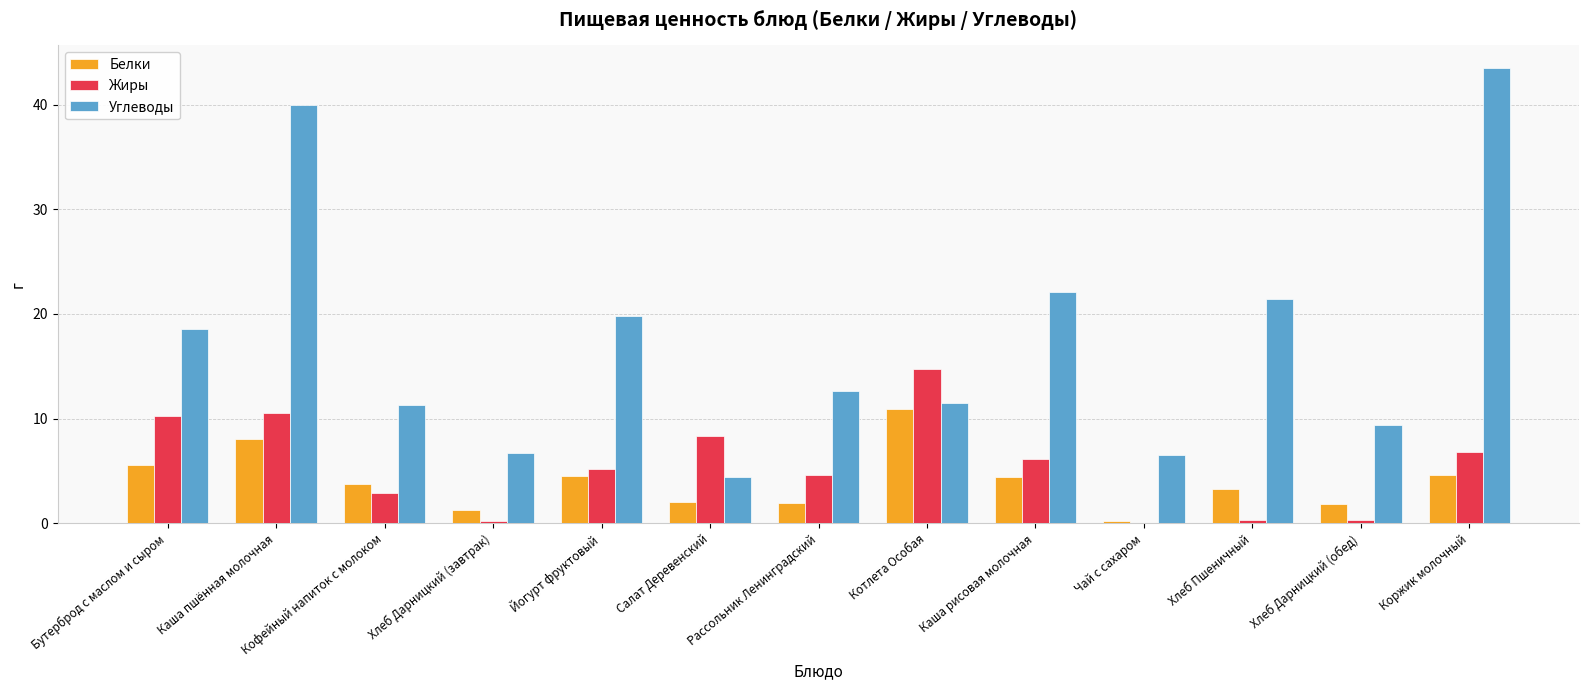

Is the value of Углеводы at Бутерброд с маслом и сыром greater than the value of Жиры at Каша пшённая молочная?

Yes